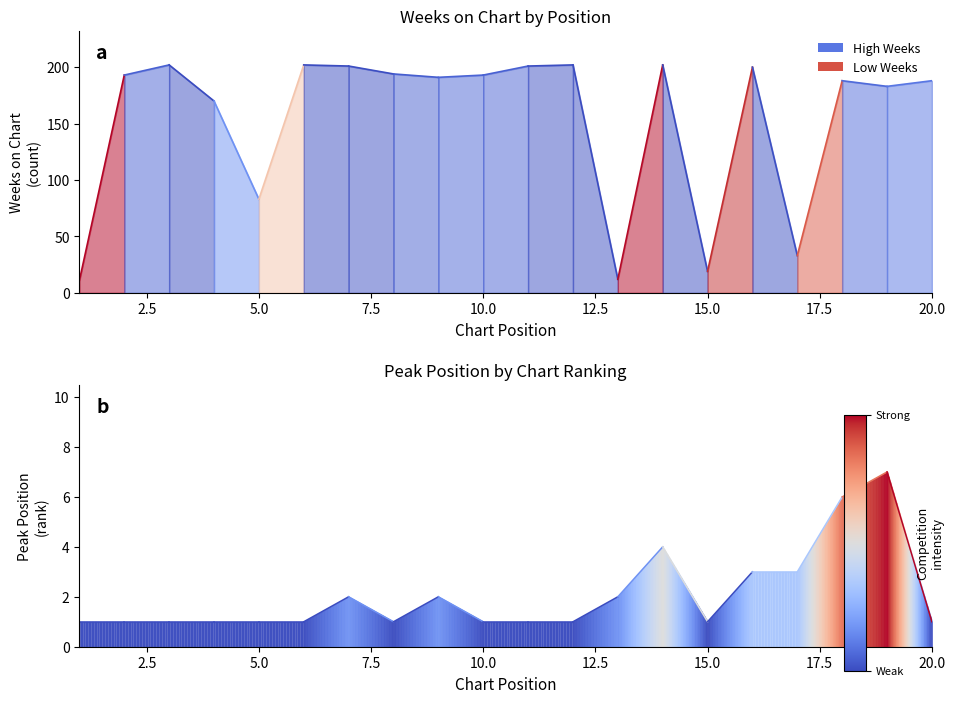

Between 2.5 and 0.0, which is larger?

2.5